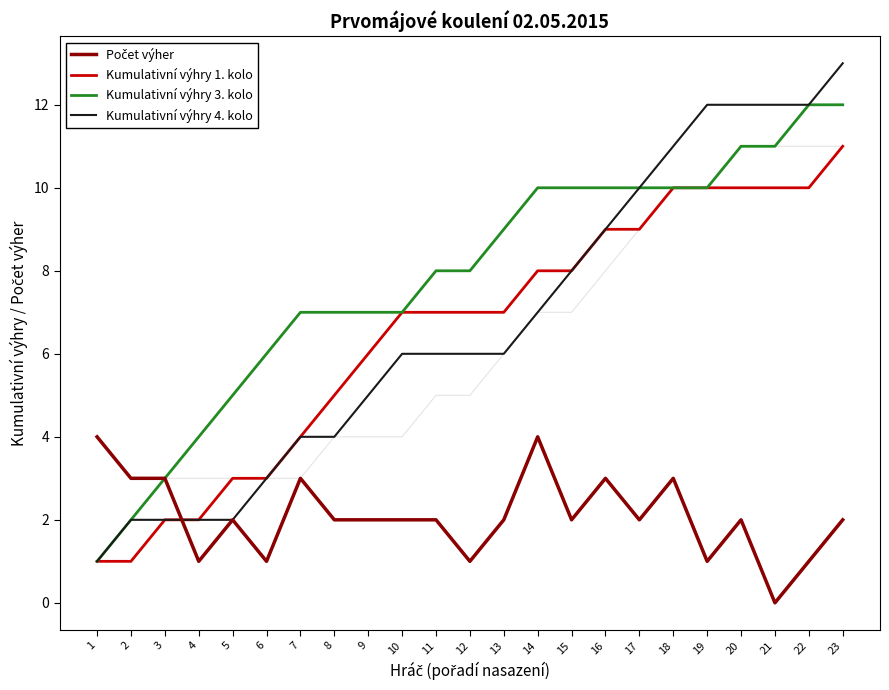

Count the number of categories in the chart.

23